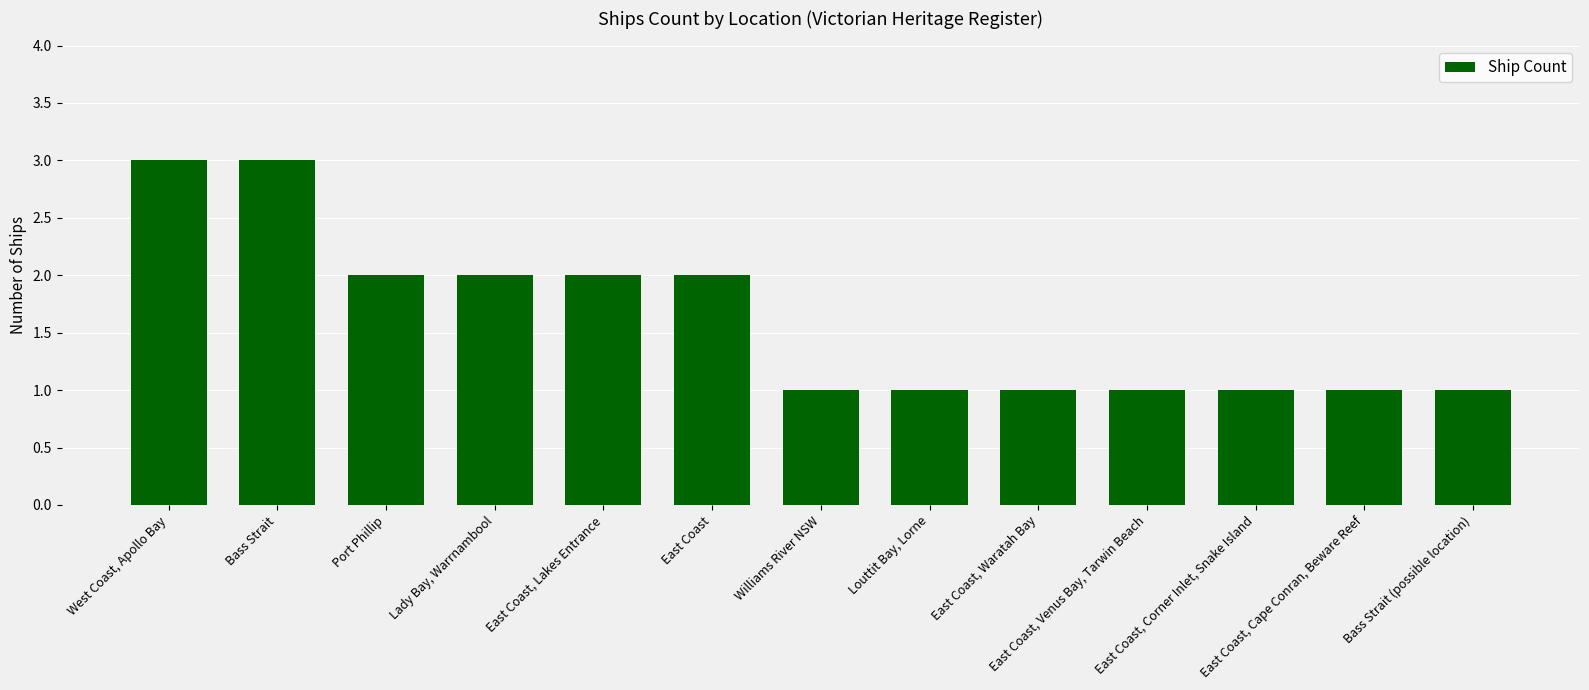

The value at East Coast is 2. True or false?

True